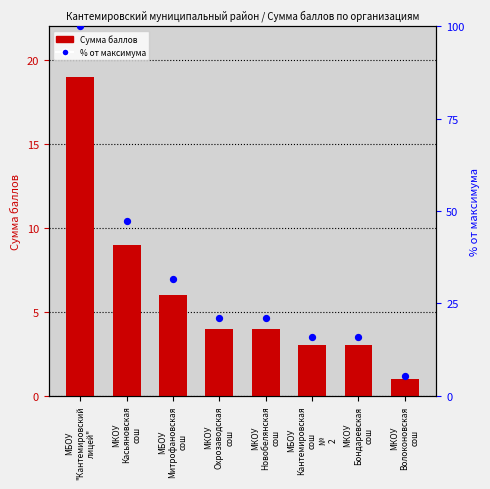

What is the total value across all series at МКОУ
Охрозаводская
сош?

25.1